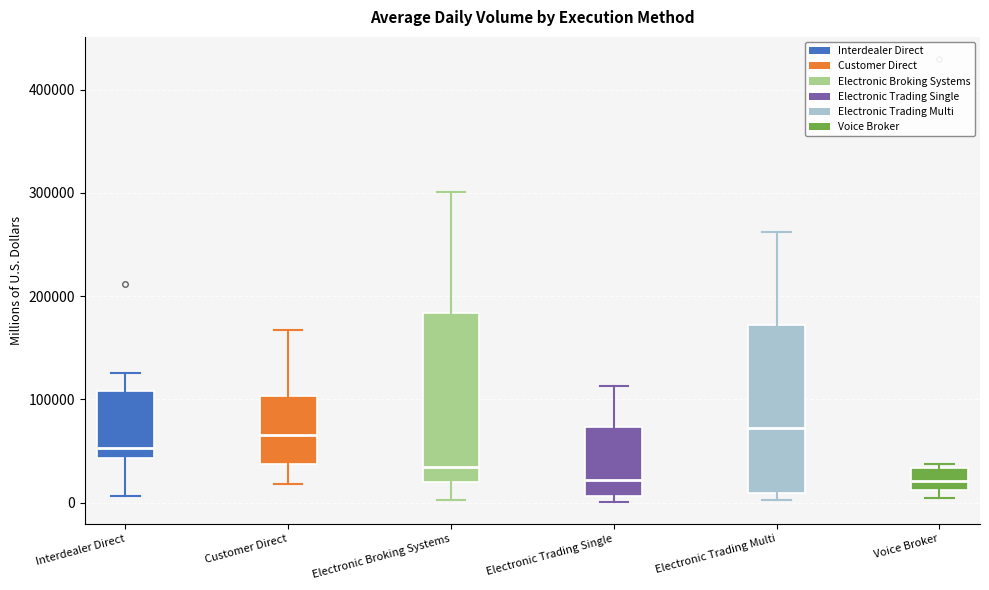

Where is the upper edge of the box for Voice Broker on the y-axis? The values are not printed on the chart, so give them approximately, as read against the axis.

30000